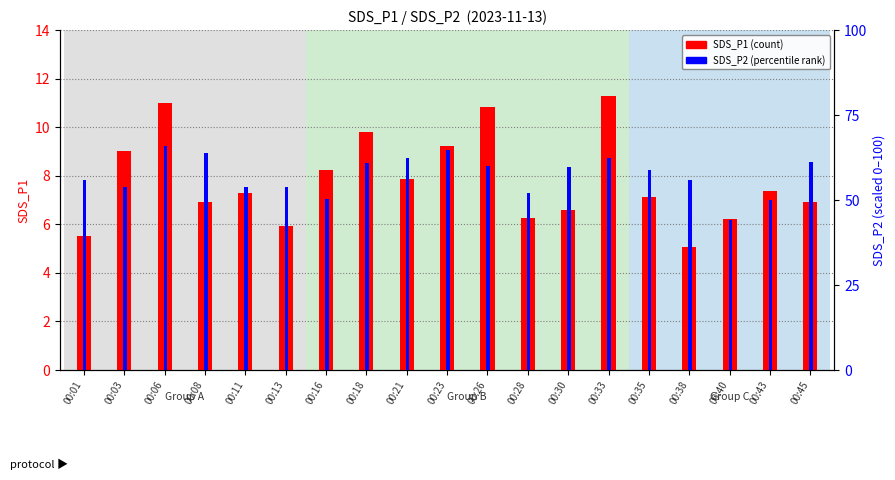

The value of SDS_P2 (percentile rank) at 00:13 is 53.8. True or false?

True